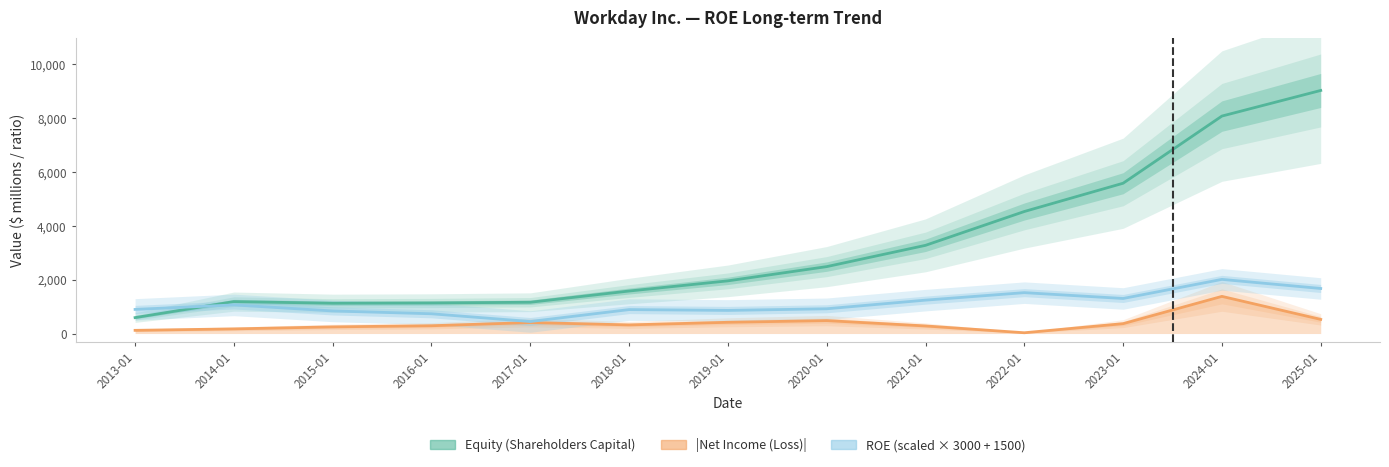

Where is the first local minimum?

2015-01